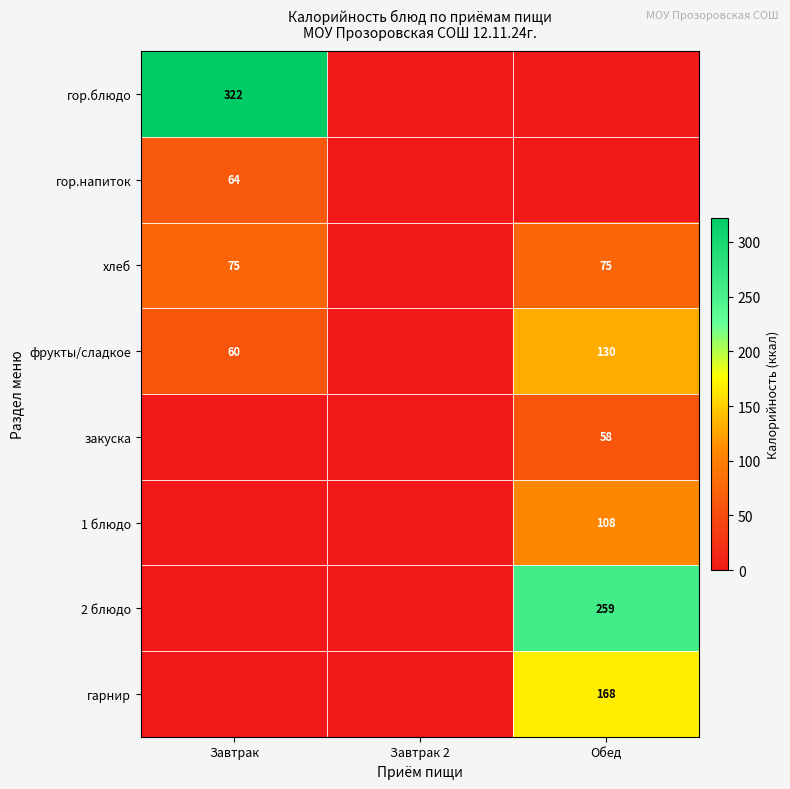

Is it true that гор.напиток equals 115 at Завтрак?

False